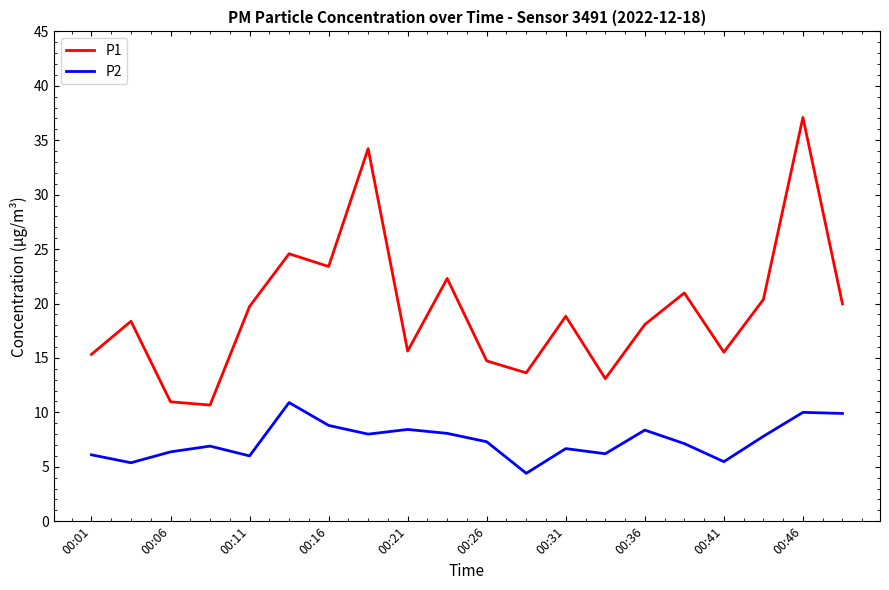

What is the maximum value for P1?

37.1